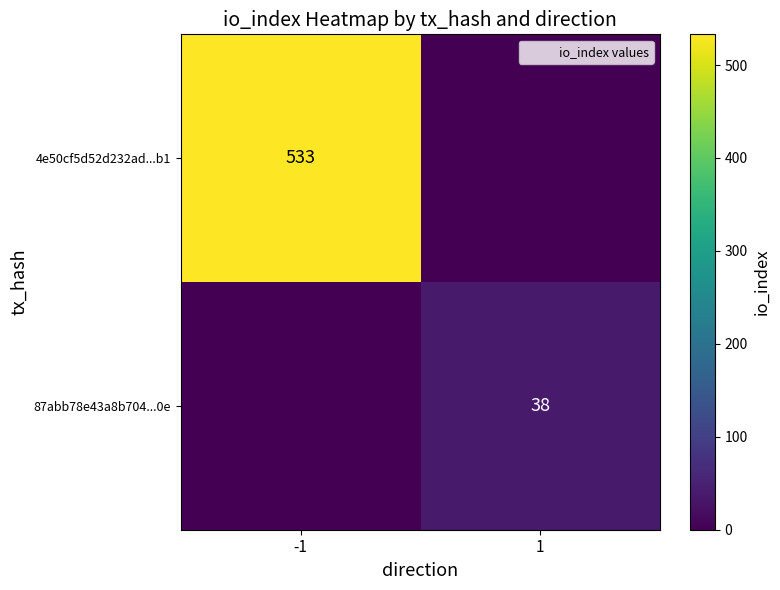

The 87abb78e43a8b704...0e series shows 38 at 1. True or false?

True